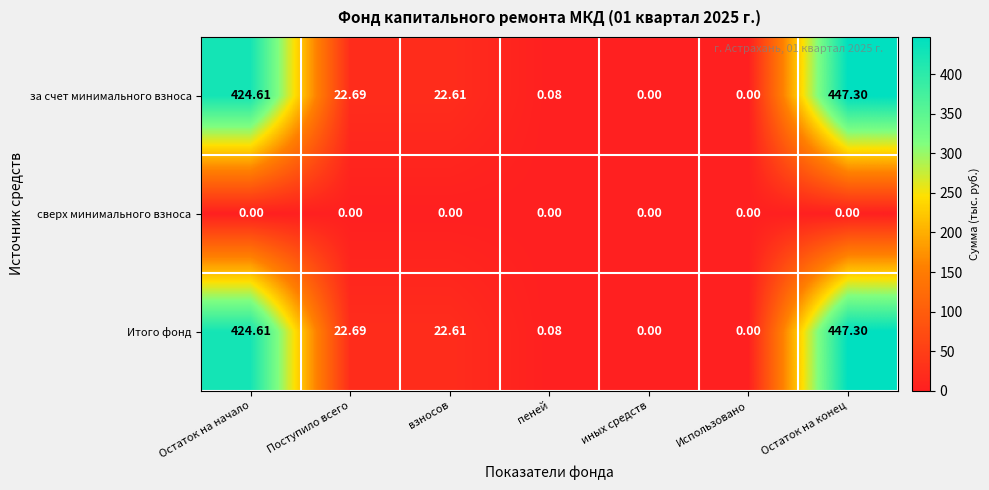

Is the value of Итого фонд at взносов greater than the value of за счет минимального взноса at Остаток на начало?

No